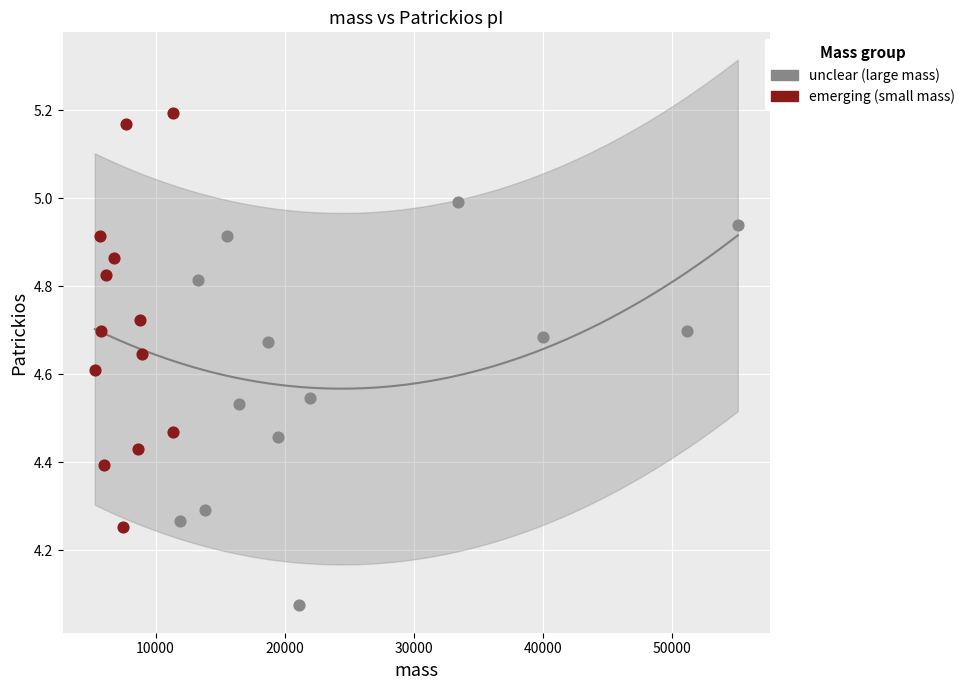

Which series reaches the minimum Y coordinate?

unclear (large mass)